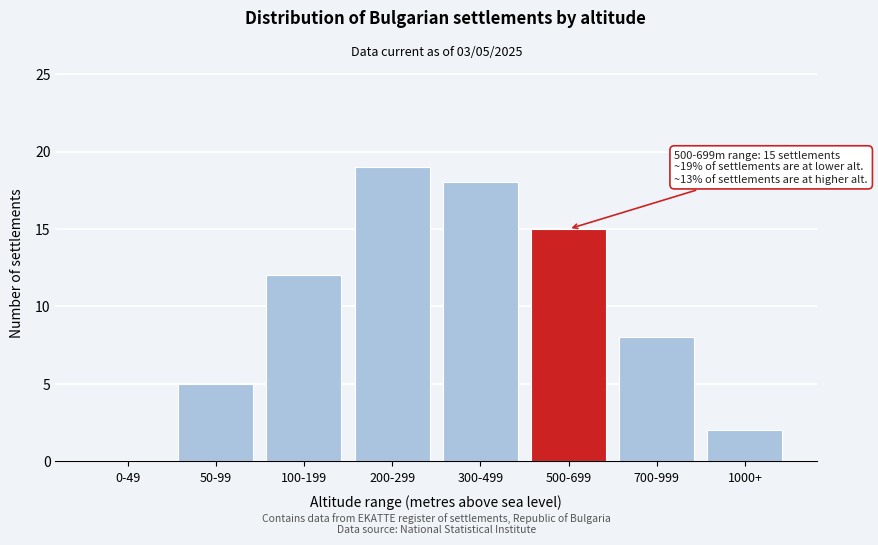

Reading right to left, transcribe all the data shown in this chart.

1000+=2	700-999=8	500-699=15	300-499=18	200-299=19	100-199=12	50-99=5	0-49=0